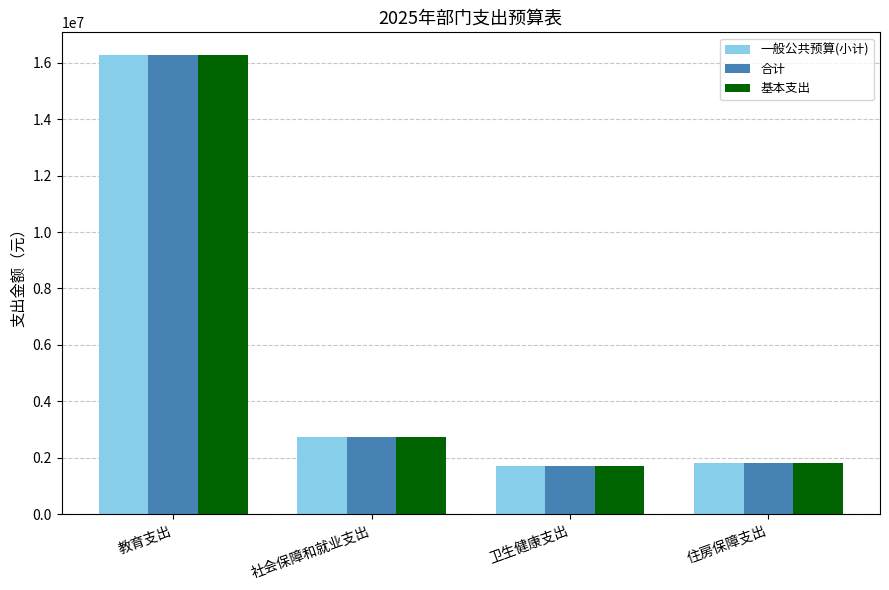

At which label is 基本支出 closest to 8991059?

社会保障和就业支出